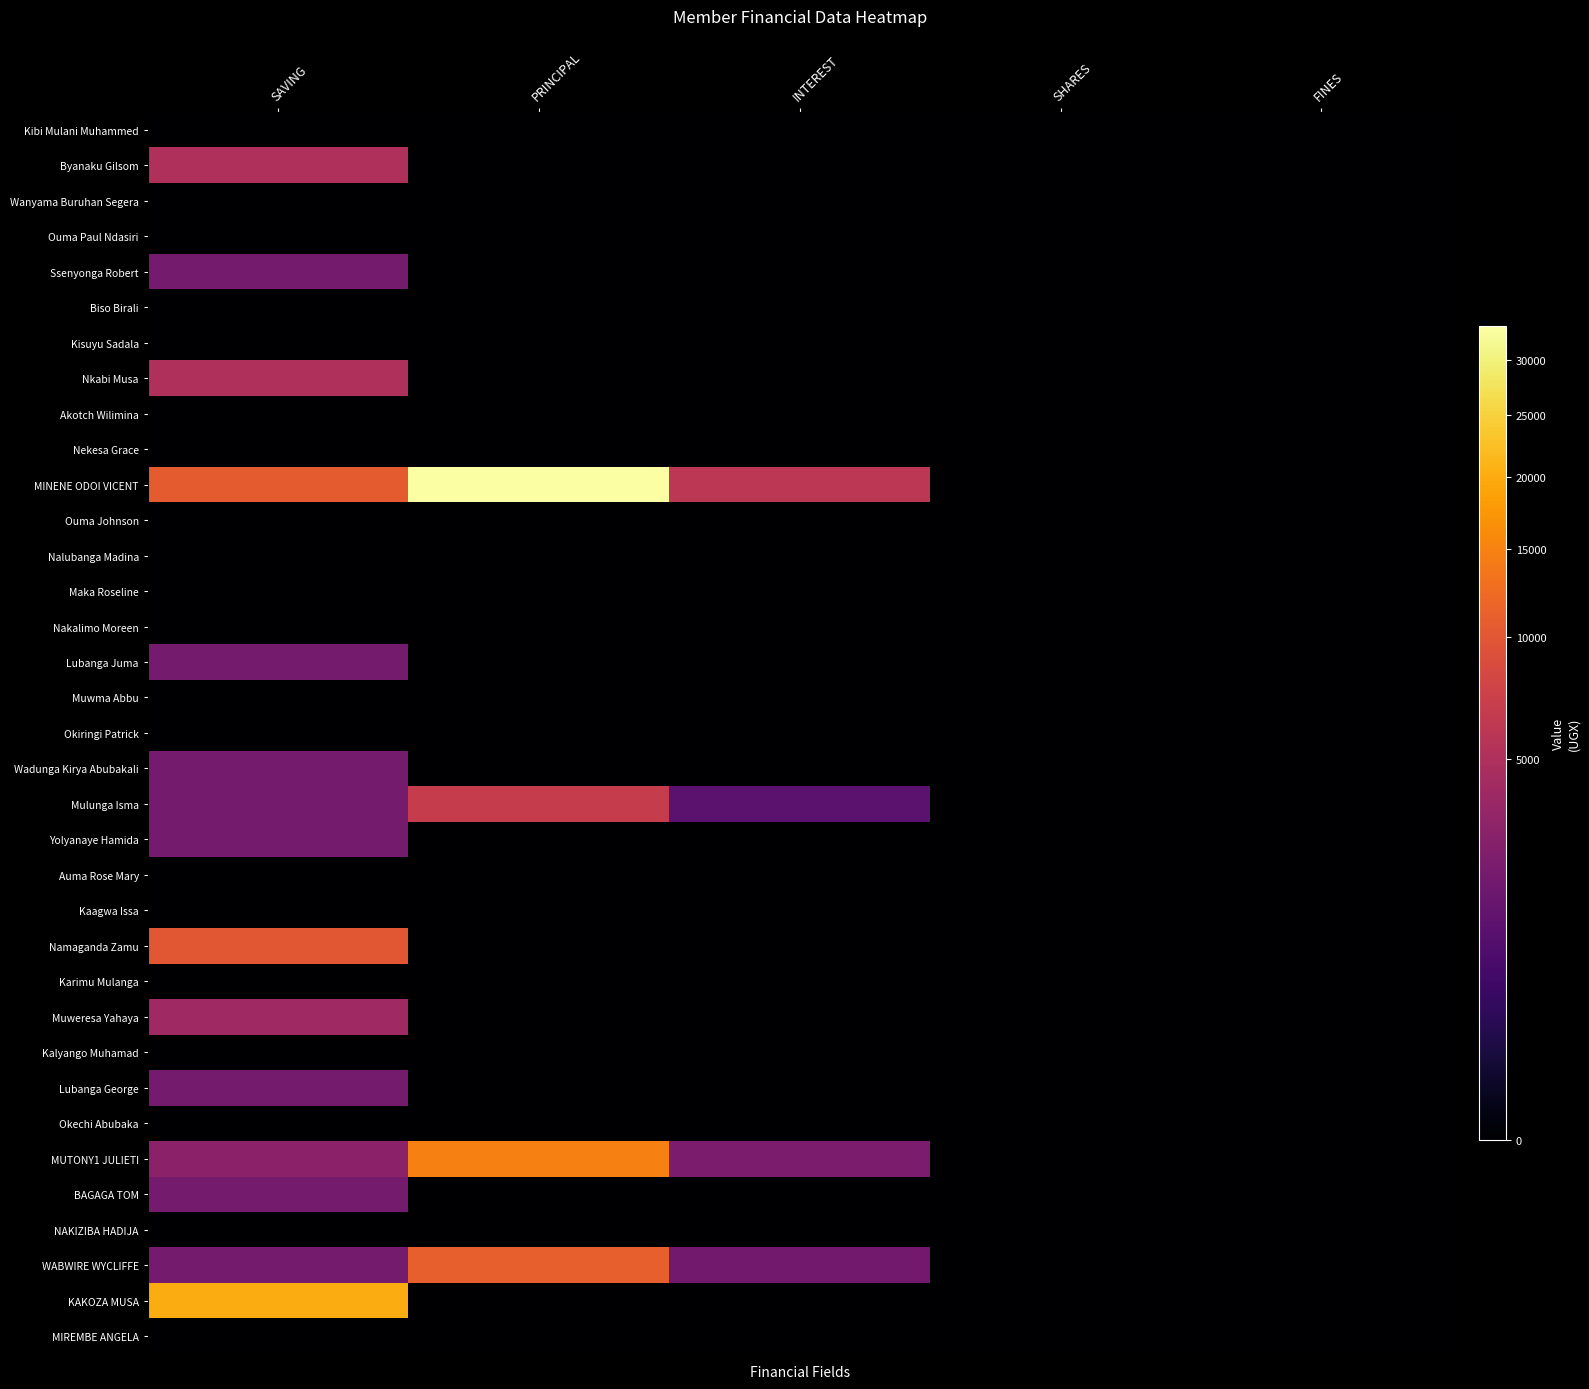

List the series in order of their peak value, highest first.

MINENE ODOI VICENT, KAKOZA MUSA, MUTONY1 JULIETI, WABWIRE WYCLIFFE, Namaganda Zamu, Mulunga Isma, Byanaku Gilsom, Nkabi Musa, Muweresa Yahaya, Ssenyonga Robert, Lubanga Juma, Wadunga Kirya Abubakali, Yolyanaye Hamida, Lubanga George, BAGAGA TOM, Kibi Mulani Muhammed, Wanyama Buruhan Segera, Ouma Paul Ndasiri, Biso Birali, Kisuyu Sadala, Akotch Wilimina, Nekesa Grace, Ouma Johnson, Nalubanga Madina, Maka Roseline, Nakalimo Moreen, Muwma Abbu, Okiringi Patrick, Auma Rose Mary, Kaagwa Issa, Karimu Mulanga, Kalyango Muhamad, Okechi Abubaka, NAKIZIBA HADIJA, MIREMBE ANGELA